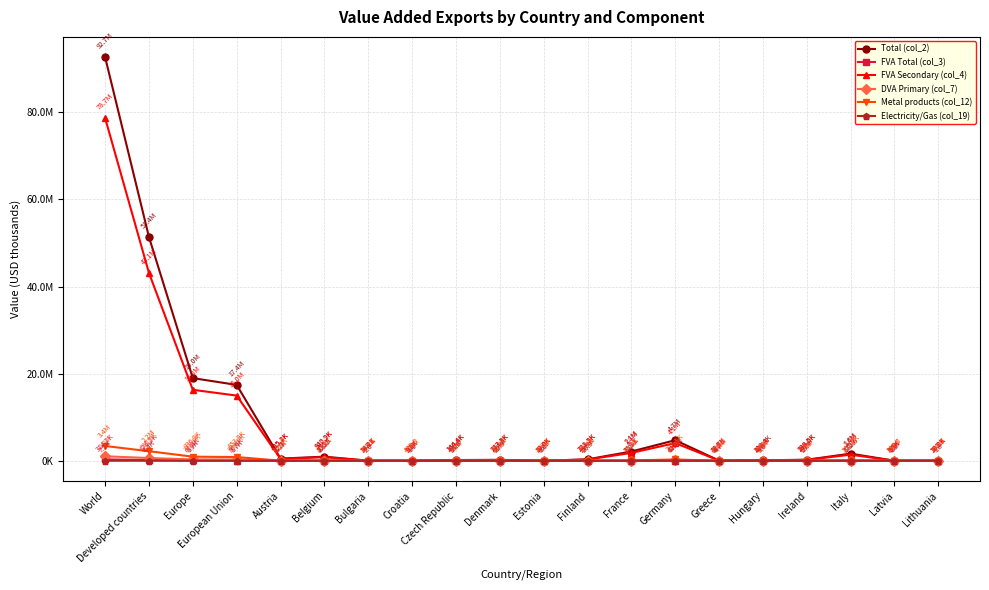

Is this an area chart (filled region under the line)?

No